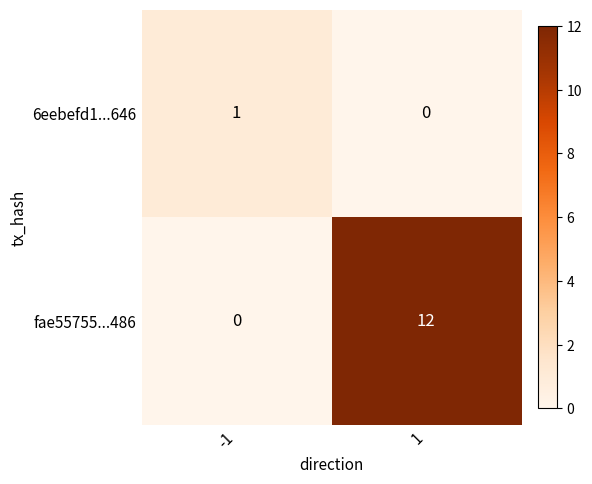

The value of fae55755...486 at -1 is 0. True or false?

True